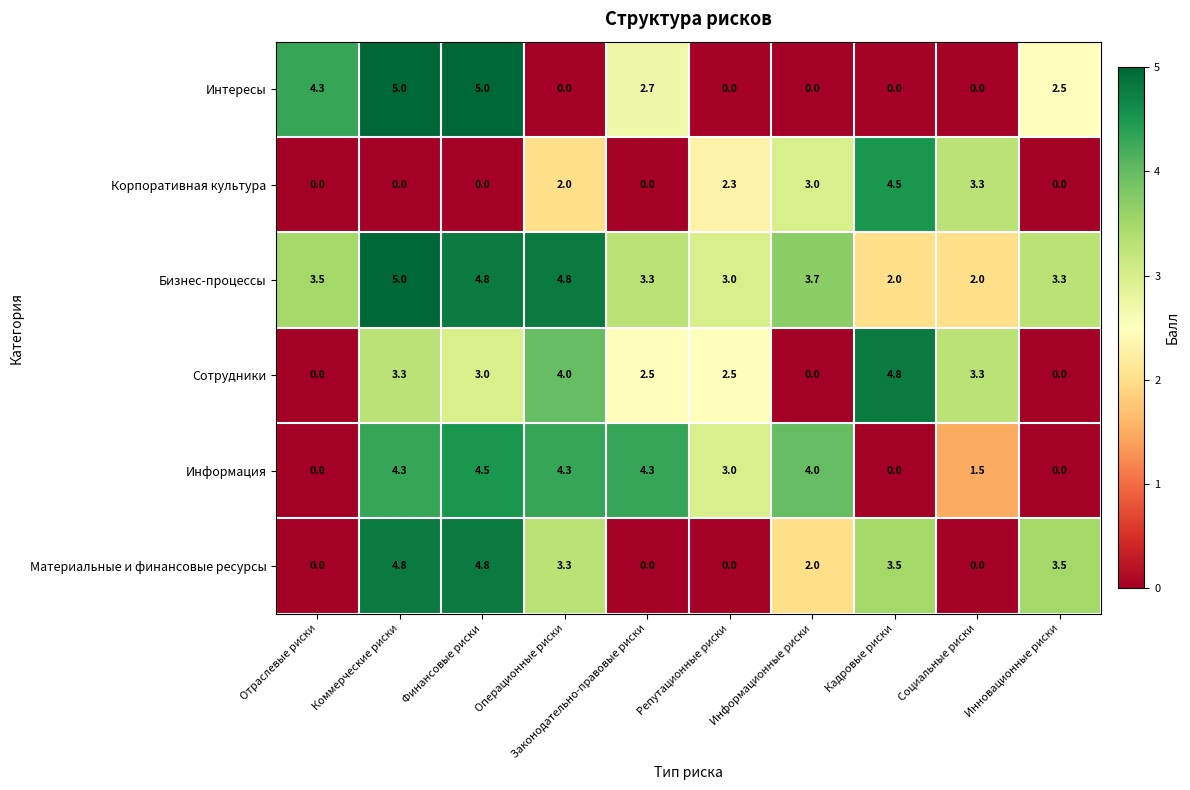

Is it true that Корпоративная культура equals 4.6 at Социальные риски?

False